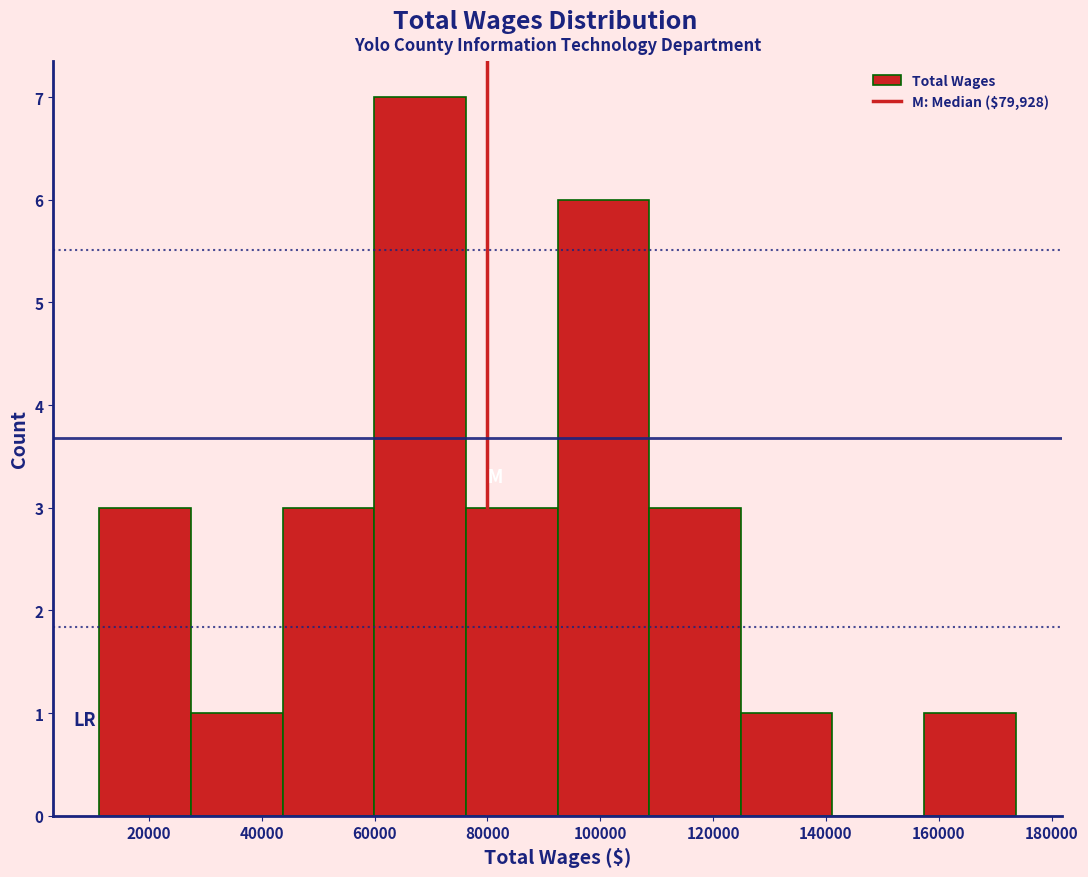

What is the height of the bar covering 158000 to 174000 on the x-axis? Neither the bar edges nor the heights are printed on the chart, so give them approximately, as read against the axes.

1